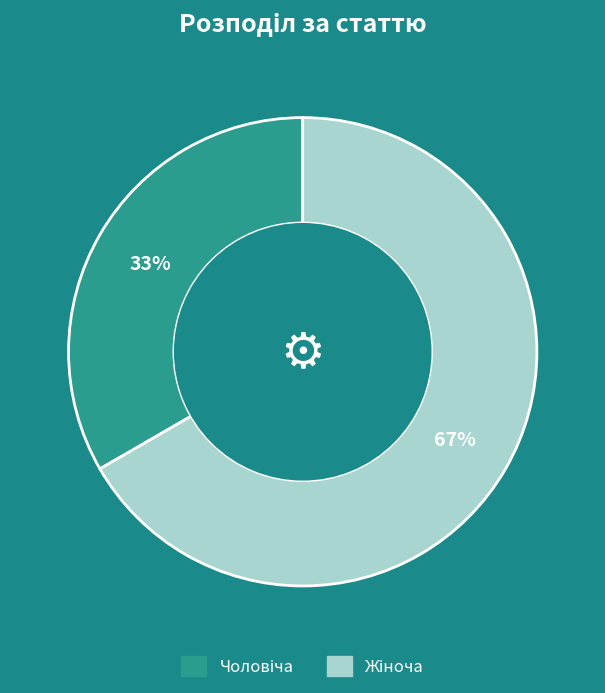

Is there any slice that represents more than half of the pie?

Yes